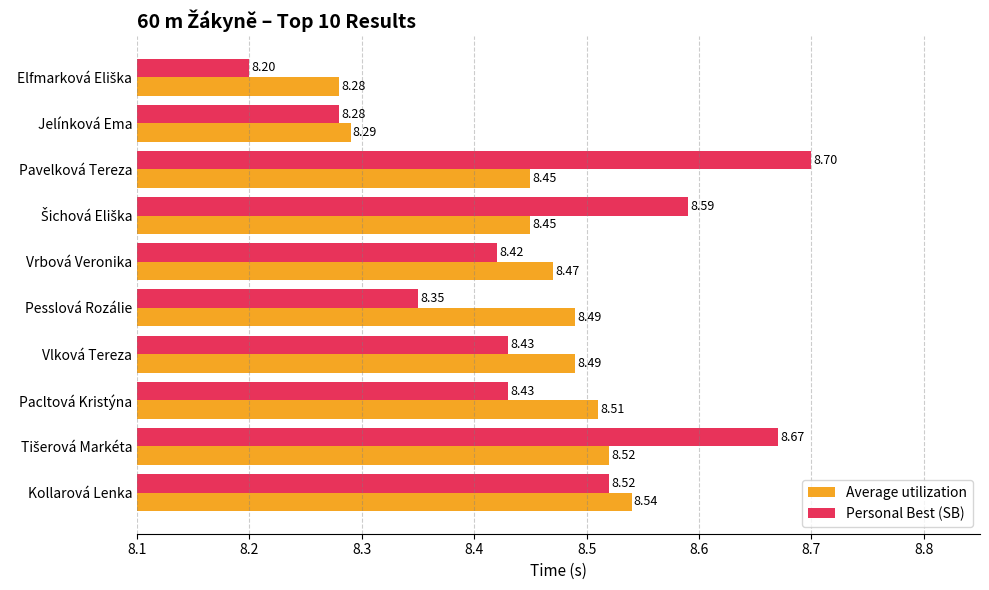

What is the difference between the maximum and minimum values in the Personal Best (SB) series?

0.5